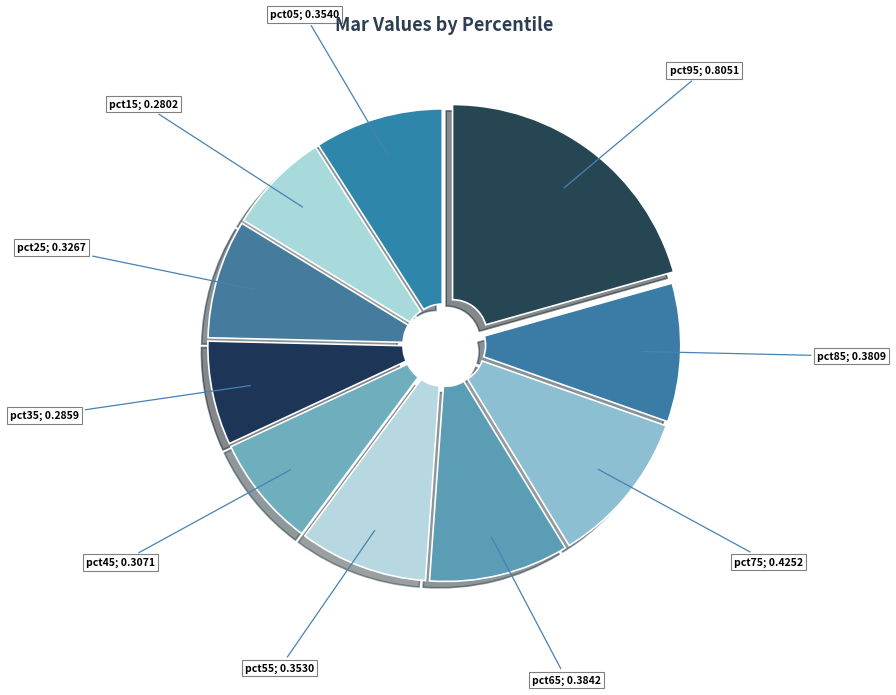

Which category has the smallest portion of the pie?

pct15